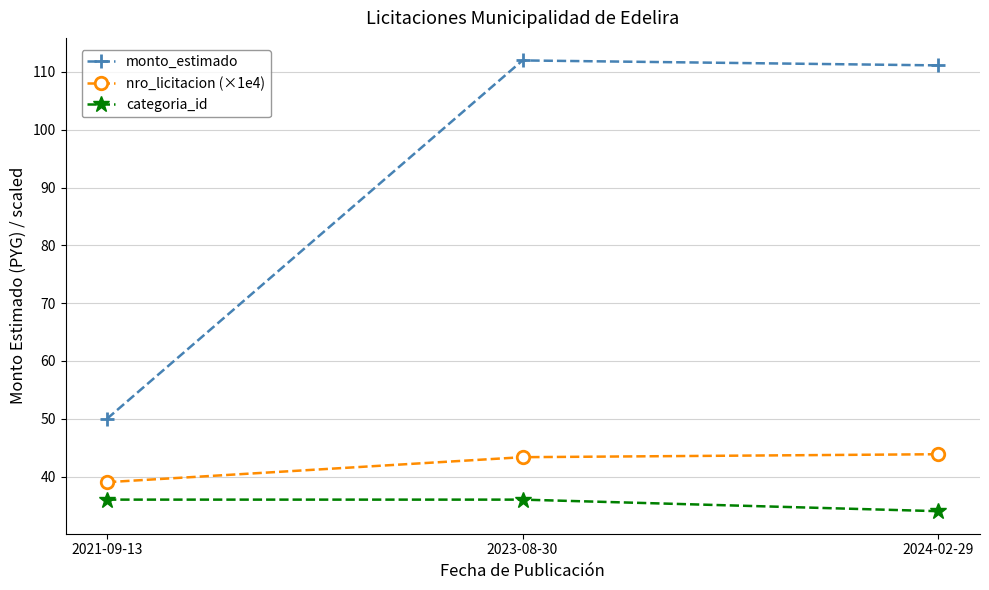

Is it true that monto_estimado equals 43.8 at 2024-02-29?

False